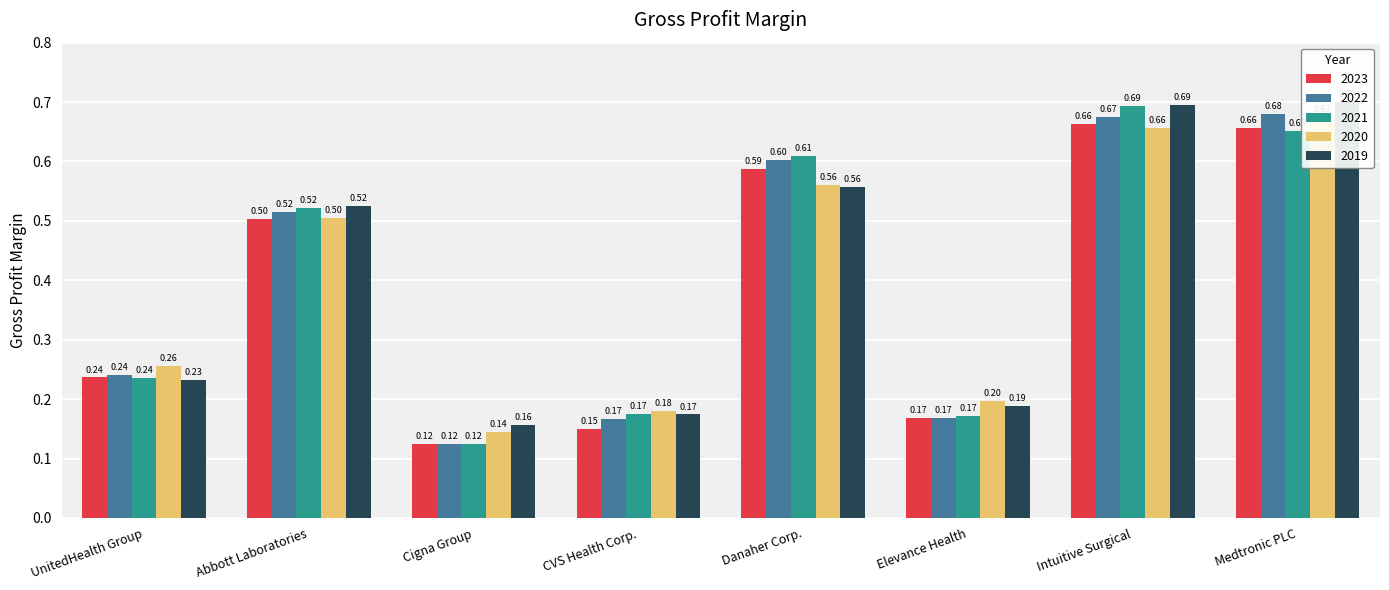

Reading right to left, transcribe all the data shown in this chart.

2023: Medtronic PLC=0.7	Intuitive Surgical=0.7	Elevance Health=0.2	Danaher Corp.=0.6	CVS Health Corp.=0.1	Cigna Group=0.1	Abbott Laboratories=0.5	UnitedHealth Group=0.2
2022: Medtronic PLC=0.7	Intuitive Surgical=0.7	Elevance Health=0.2	Danaher Corp.=0.6	CVS Health Corp.=0.2	Cigna Group=0.1	Abbott Laboratories=0.5	UnitedHealth Group=0.2
2021: Medtronic PLC=0.7	Intuitive Surgical=0.7	Elevance Health=0.2	Danaher Corp.=0.6	CVS Health Corp.=0.2	Cigna Group=0.1	Abbott Laboratories=0.5	UnitedHealth Group=0.2
2020: Medtronic PLC=0.7	Intuitive Surgical=0.7	Elevance Health=0.2	Danaher Corp.=0.6	CVS Health Corp.=0.2	Cigna Group=0.1	Abbott Laboratories=0.5	UnitedHealth Group=0.3
2019: Medtronic PLC=0.7	Intuitive Surgical=0.7	Elevance Health=0.2	Danaher Corp.=0.6	CVS Health Corp.=0.2	Cigna Group=0.2	Abbott Laboratories=0.5	UnitedHealth Group=0.2